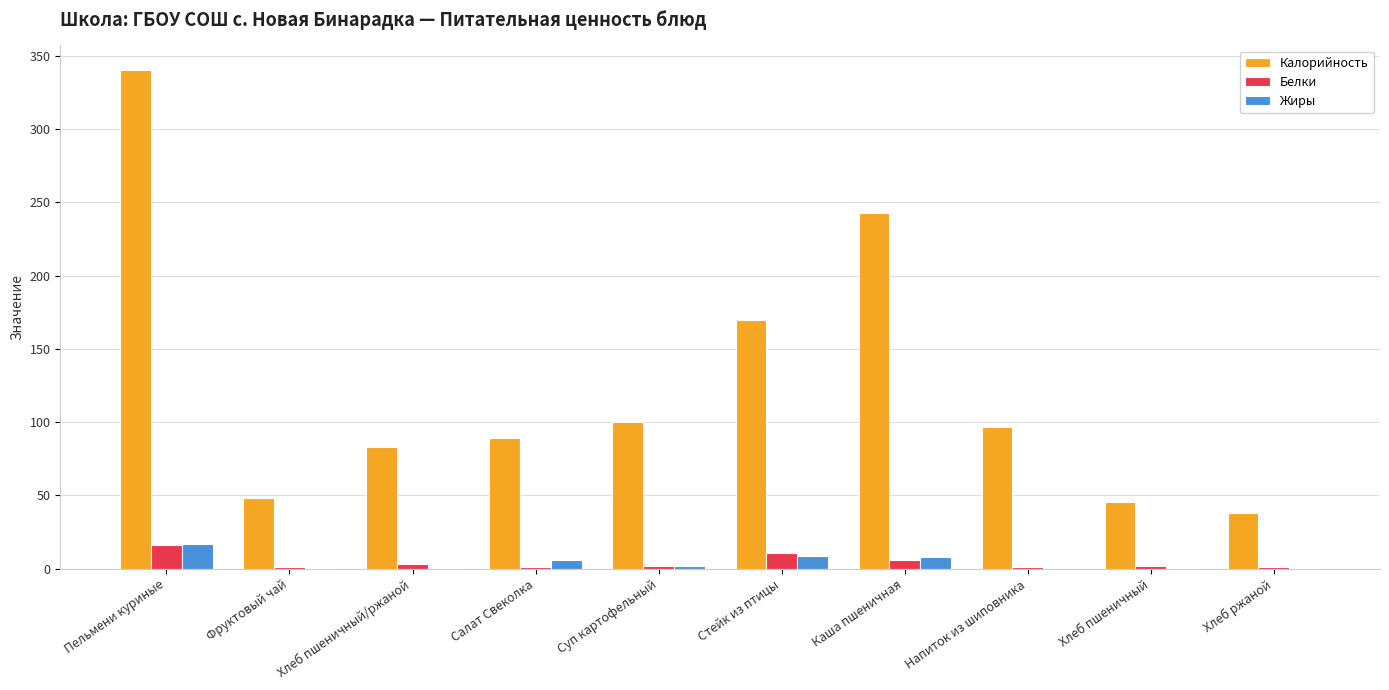

How many data points does each series have?

10